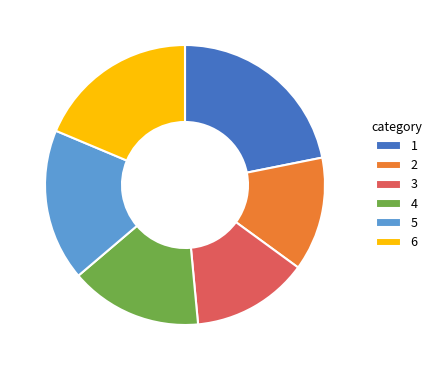

Does 2 represent more than half of the total?

No